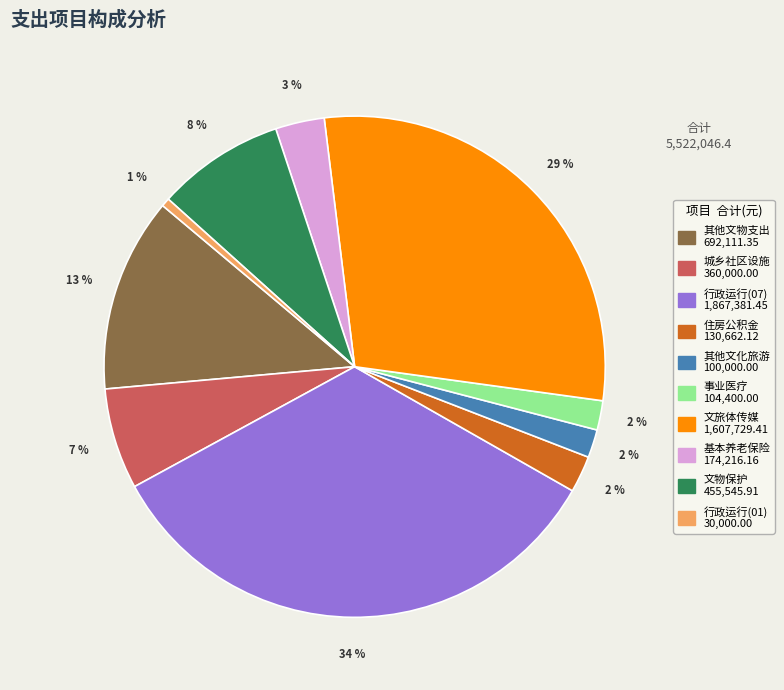

Does any single category account for the majority?

No